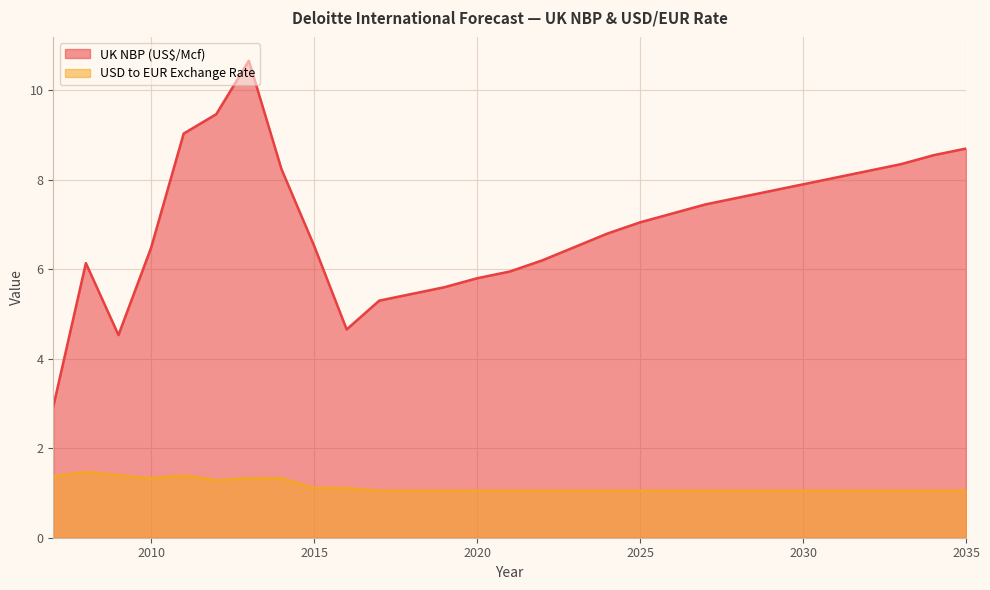

What is the sum of the USD to EUR Exchange Rate values at 2019 and 2018?

2.1